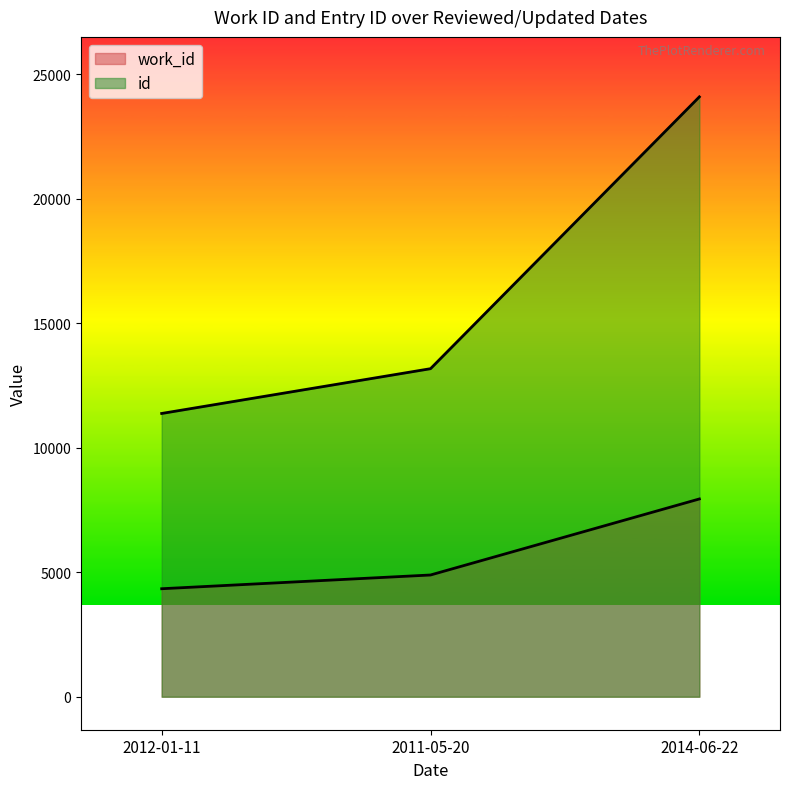

At how many categories does at least one series exceed 8665?

3